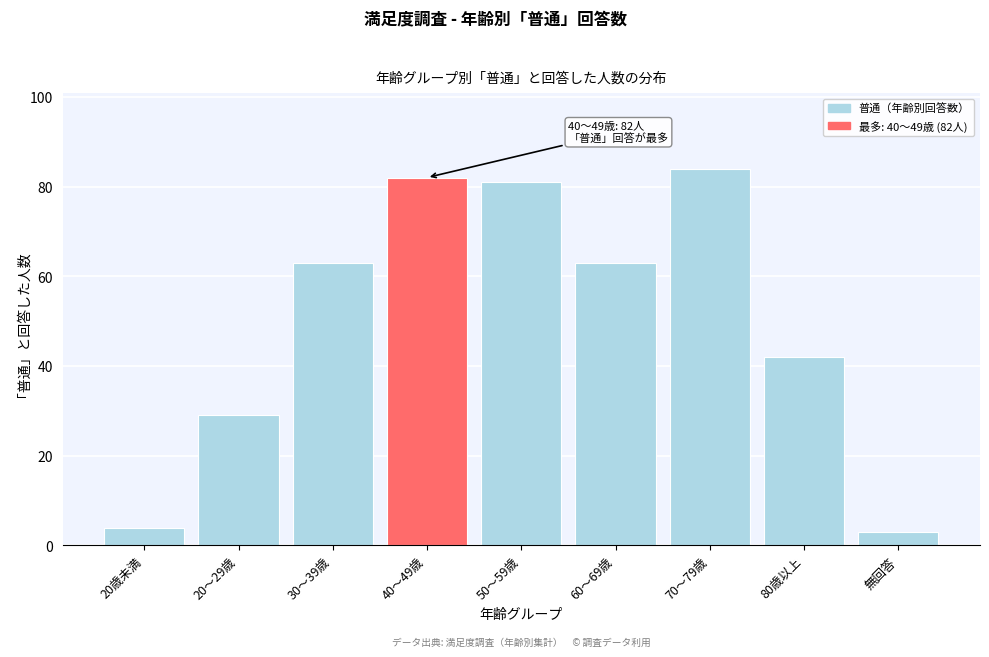

Reading left to right, what are all the values shown in this chart?

20歳未満=4	20～29歳=29	30～39歳=63	40～49歳=82	50～59歳=81	60～69歳=63	70～79歳=84	80歳以上=42	無回答=3